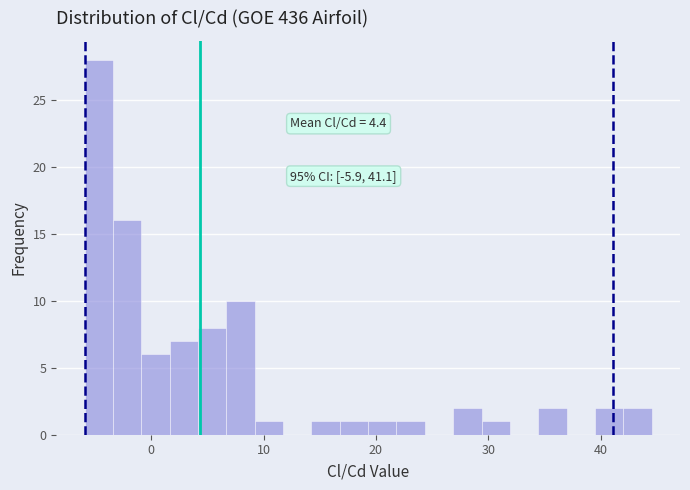

Read against the x-axis, roughly where is the centre of the tallest bar?

-5